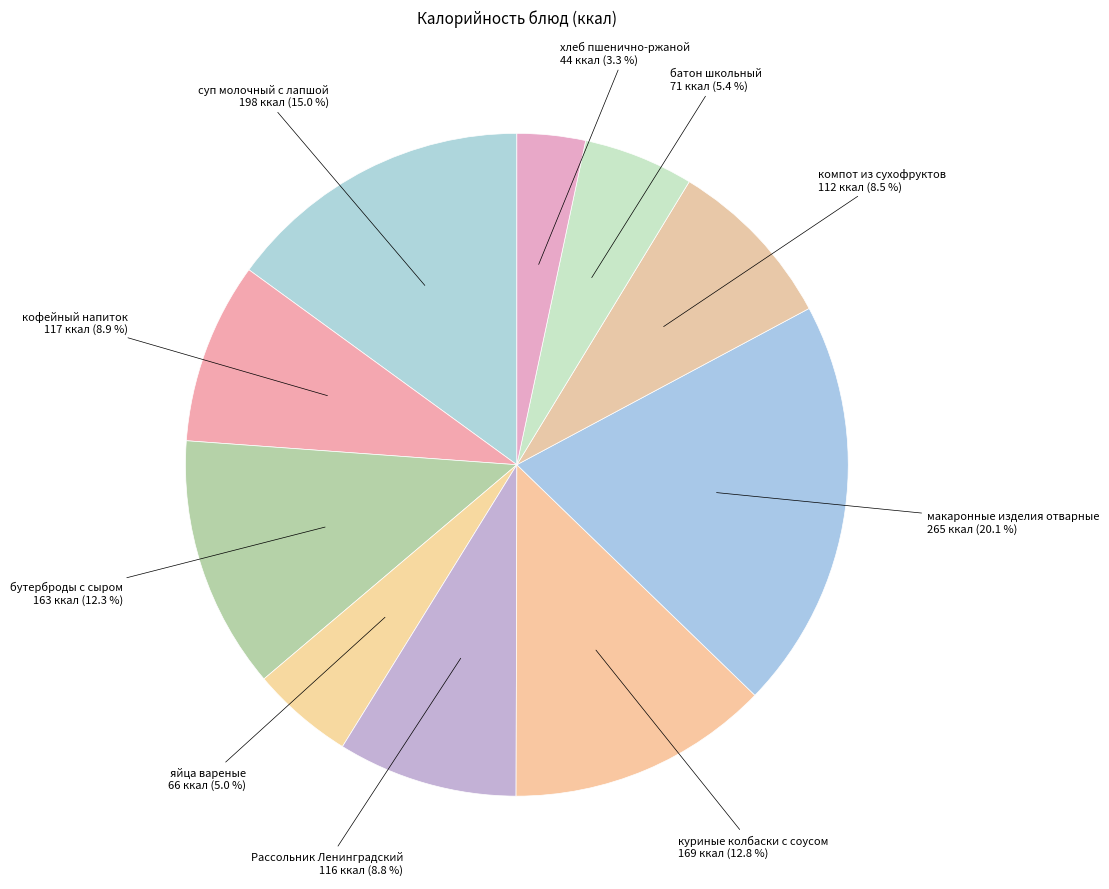

How many slices are in this pie chart?

10